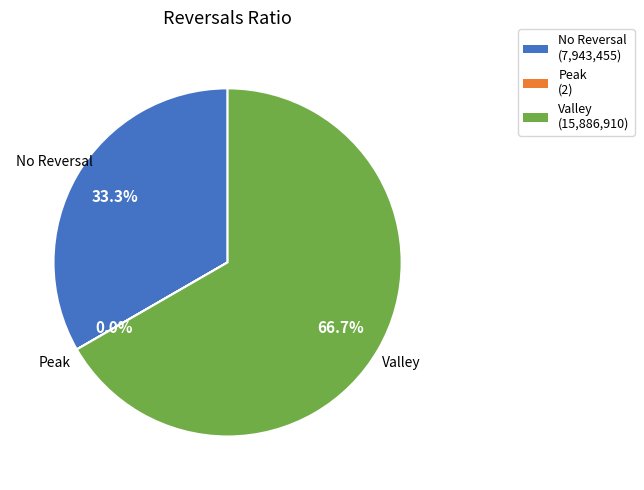

Which category has the biggest portion of the pie?

Valley